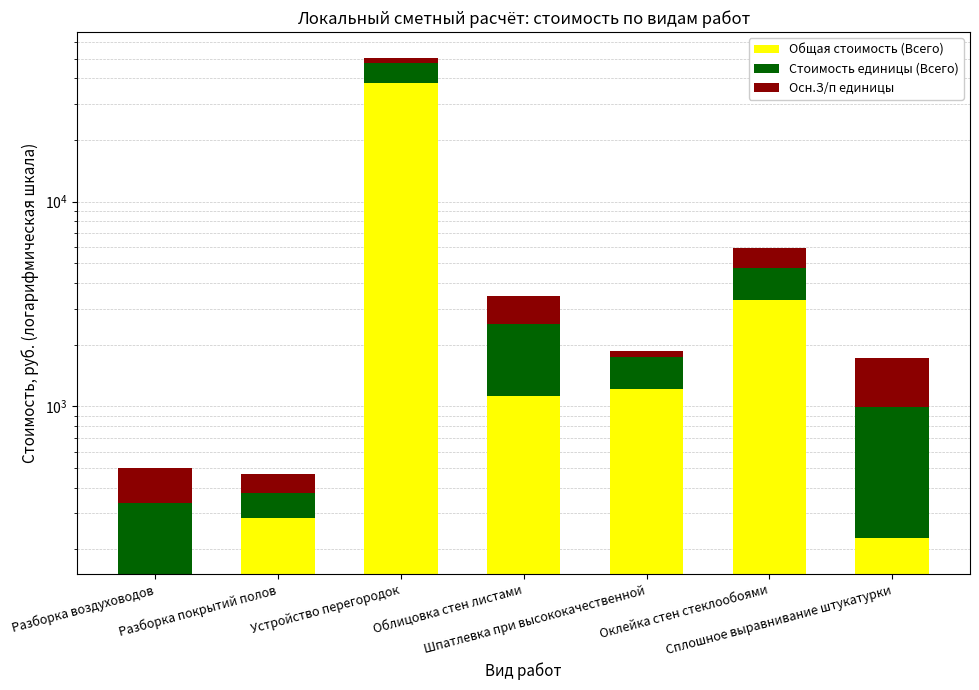

At how many categories does at least one series exceed 32310?

1